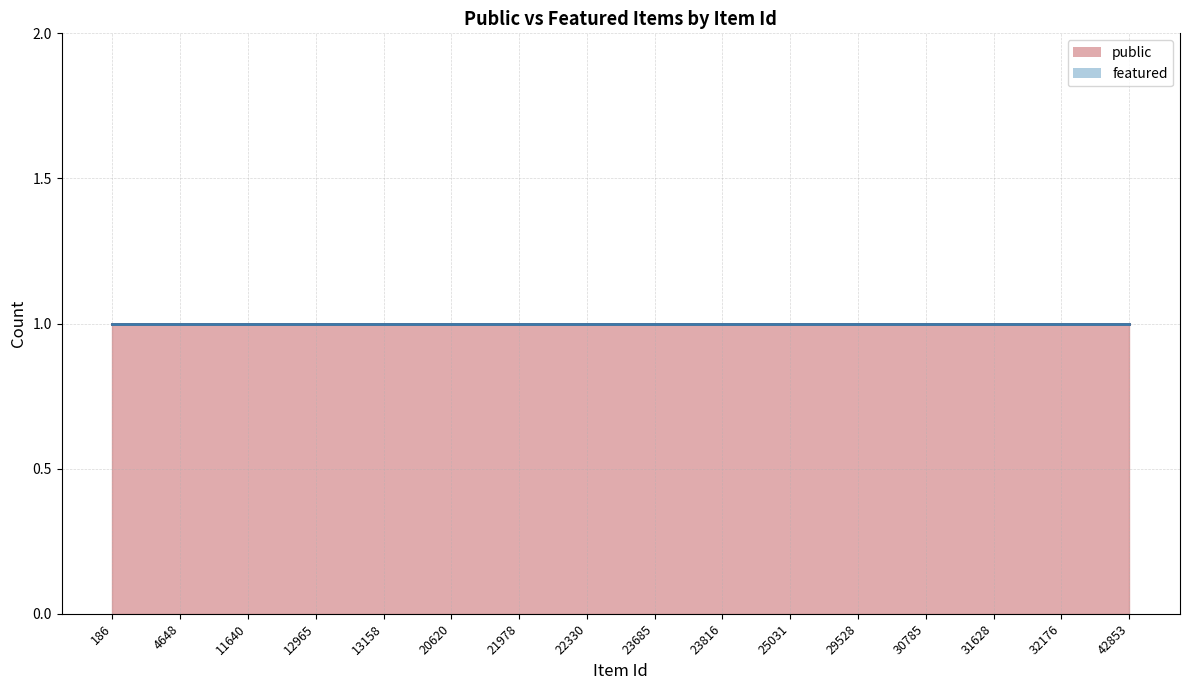

At which label is featured closest to 0?

186